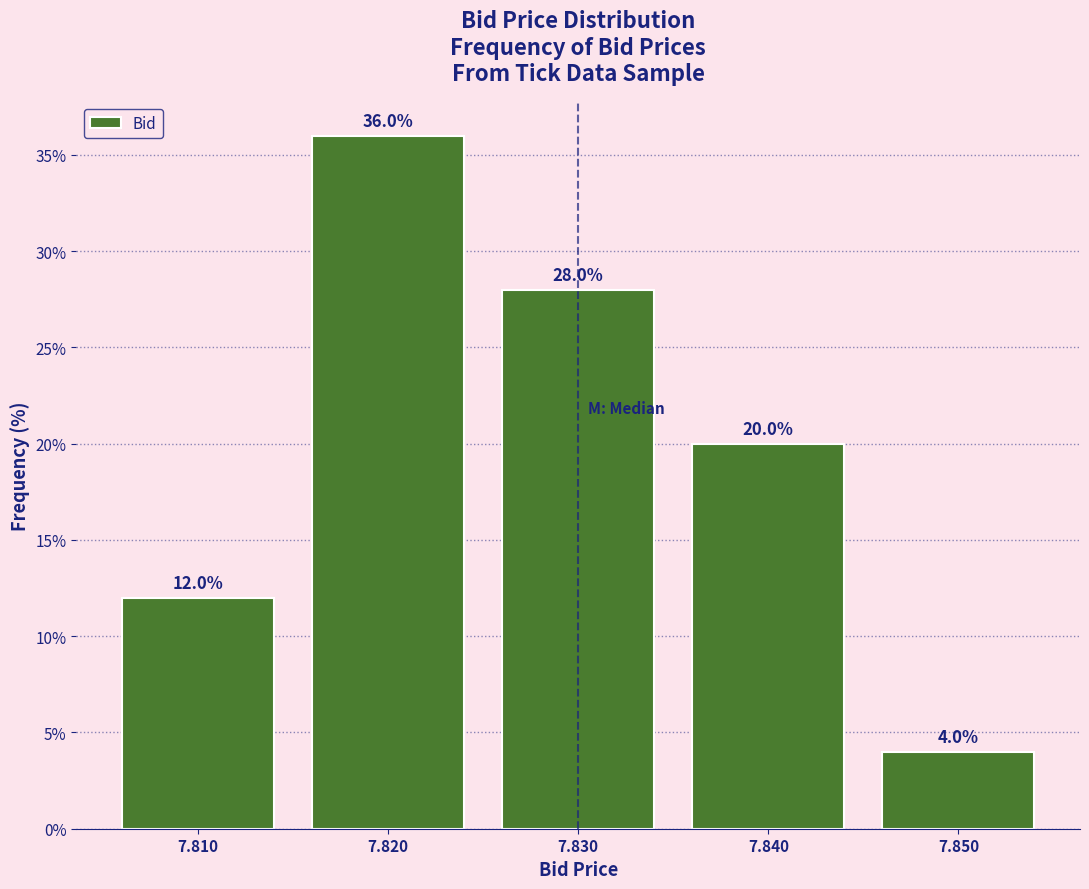

What is the height of the bar covering 7.805 to 7.815 on the x-axis?

12.0